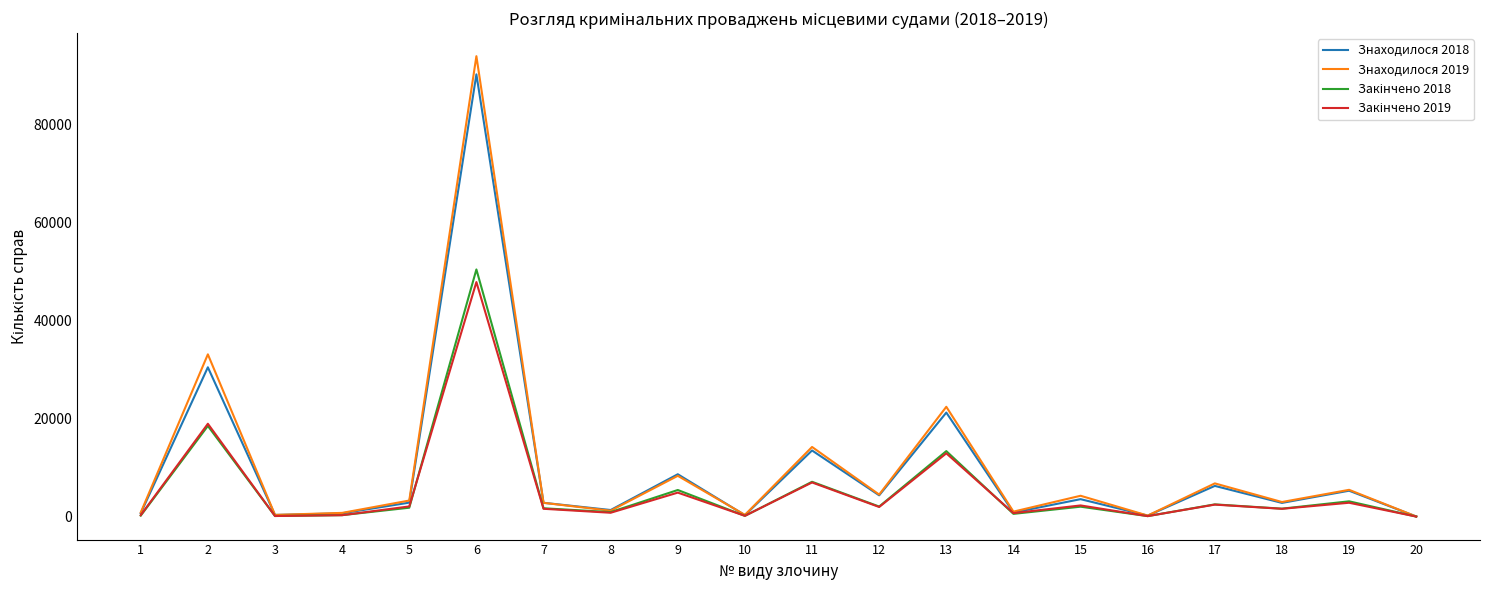

What is the greatest value displayed?

94033